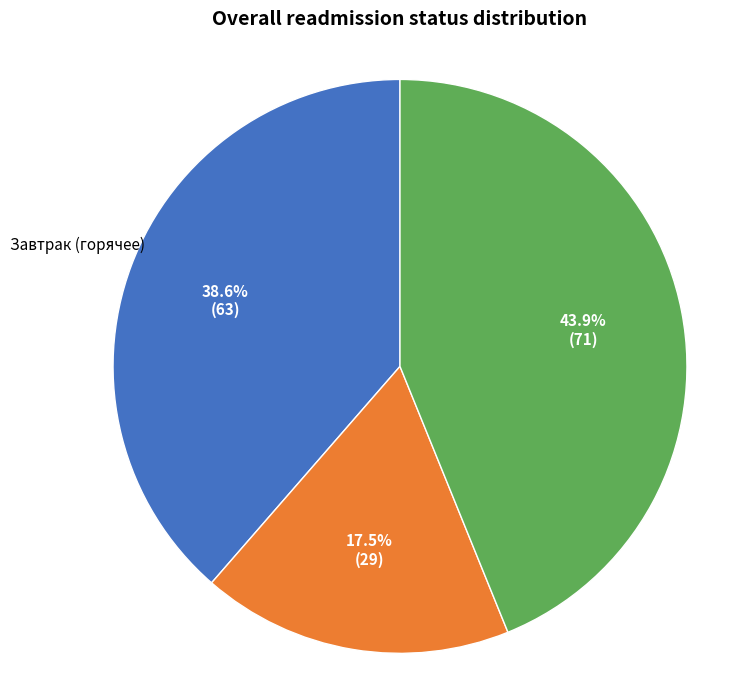

Is there a majority slice in this chart?

No